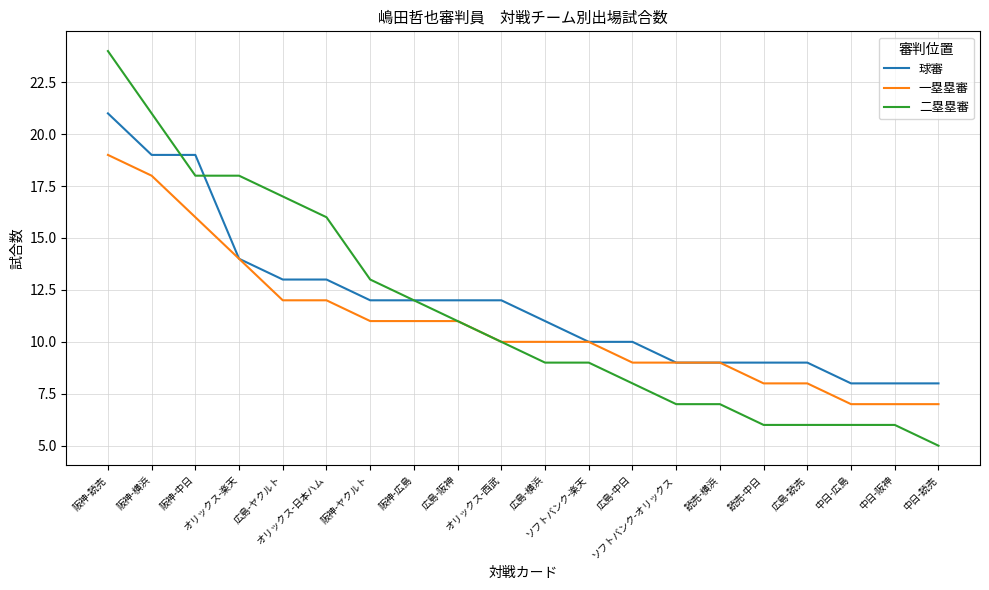

Rank the series by their maximum value, from lowest to highest.

一塁塁審, 球審, 二塁塁審